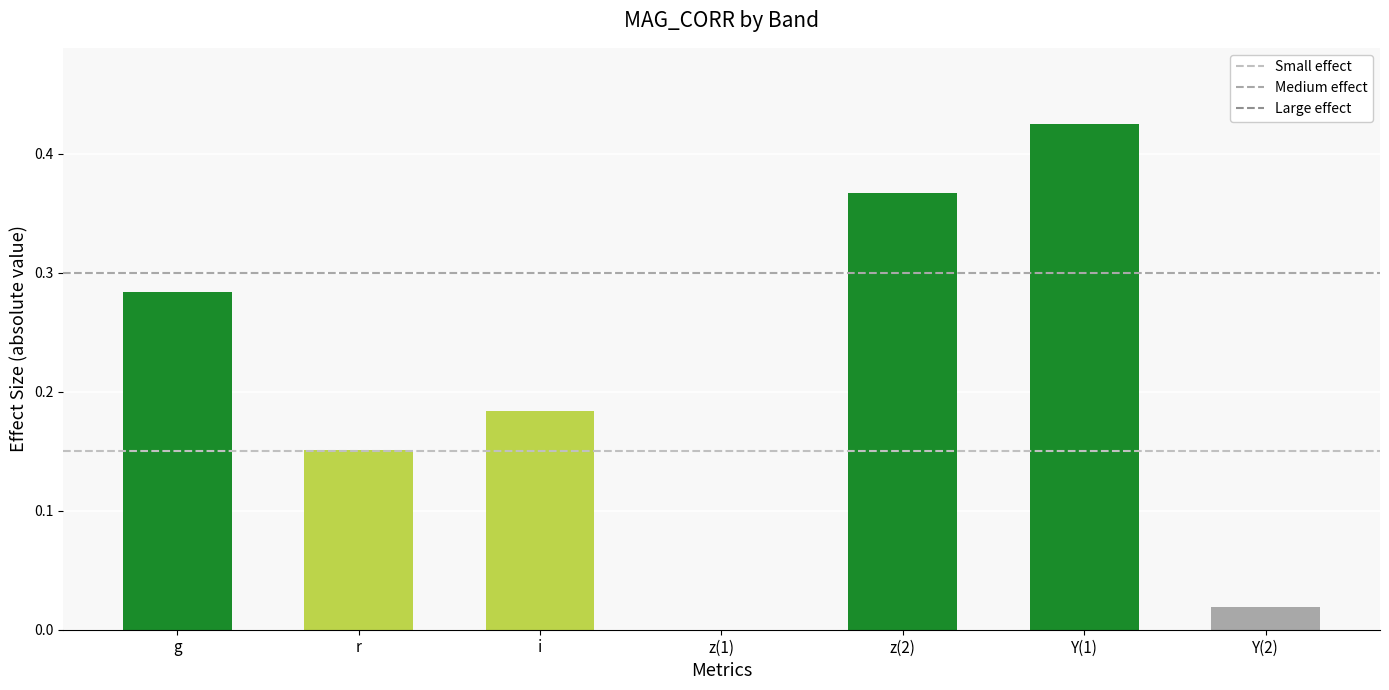

Between Y(1) and g, which is larger?

Y(1)